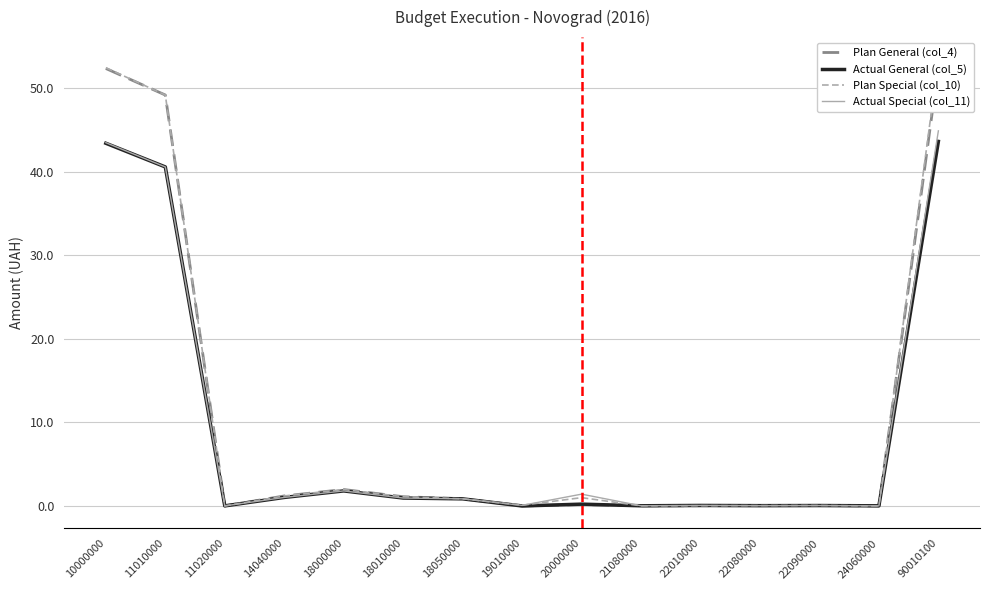

What is the value of the Plan General (col_4) point at the 1st from the left?

52.4